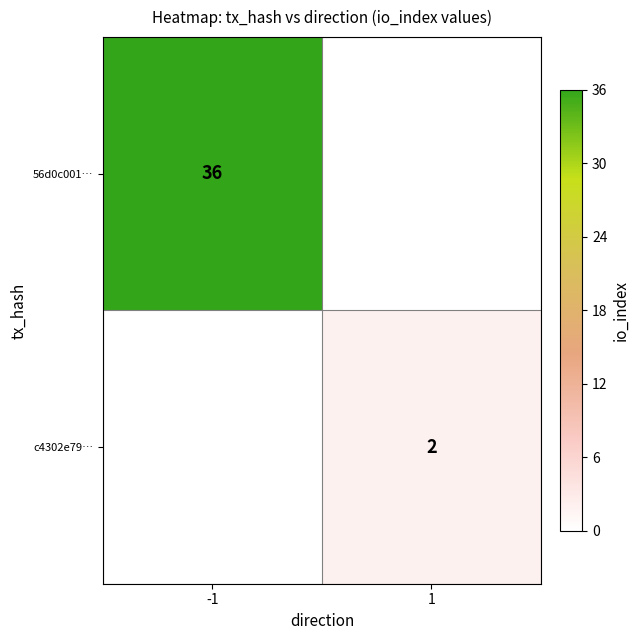

How many categories are shown in the chart?

2